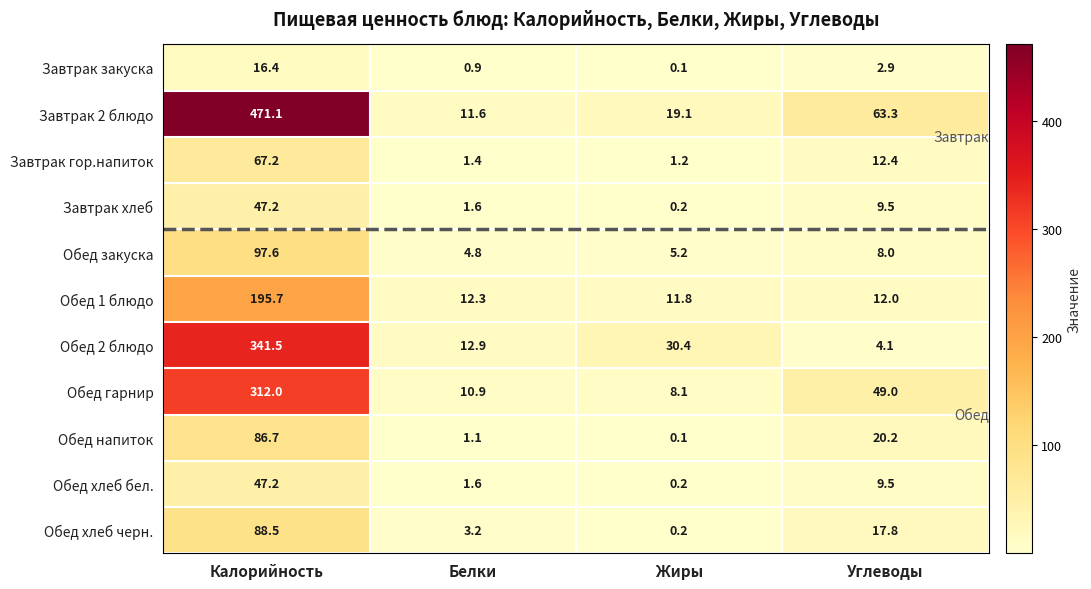

Rank the categories by Обед гарнир value from lowest to highest.

Жиры, Белки, Углеводы, Калорийность